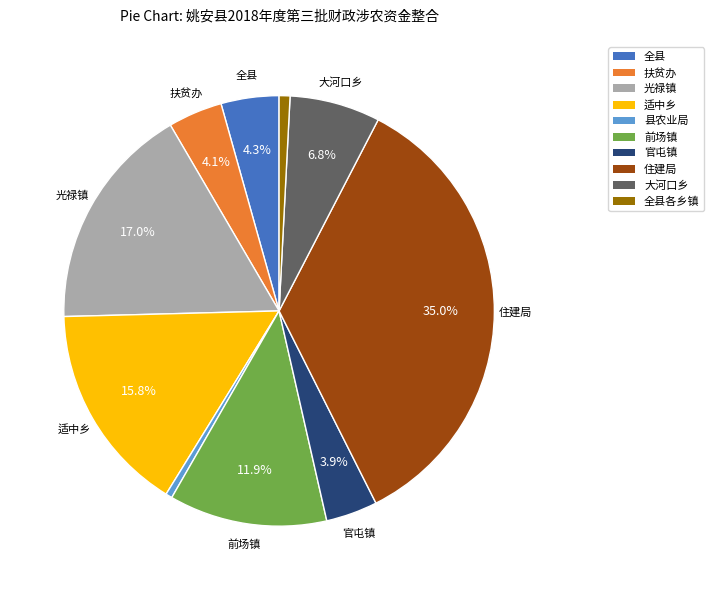

How many slices are in this pie chart?

10